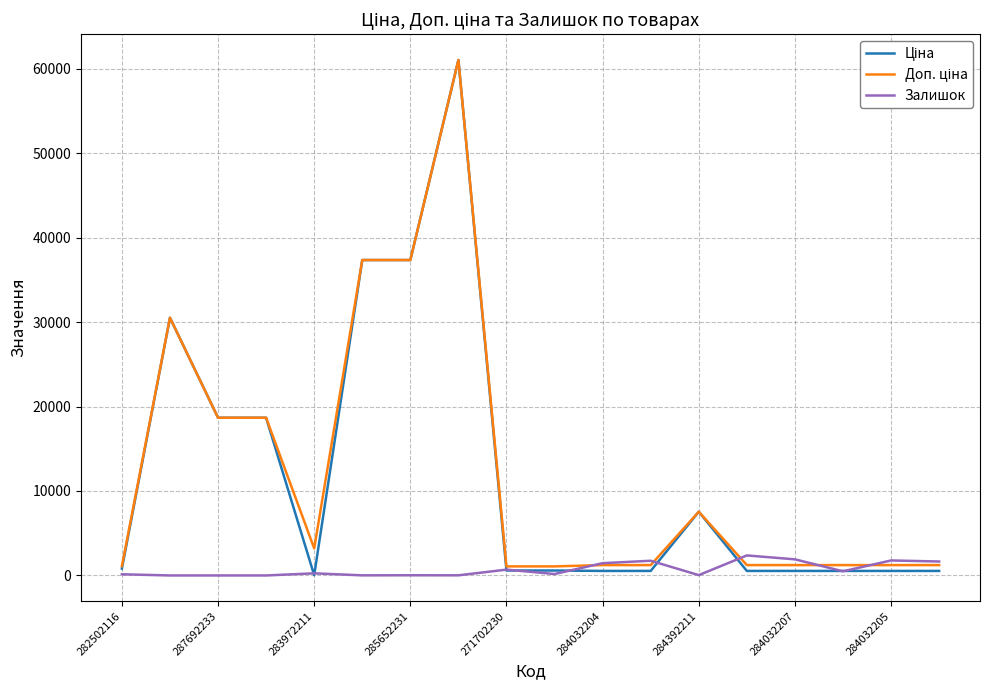

True or false: Залишок and Доп. ціна intersect in this chart.

True